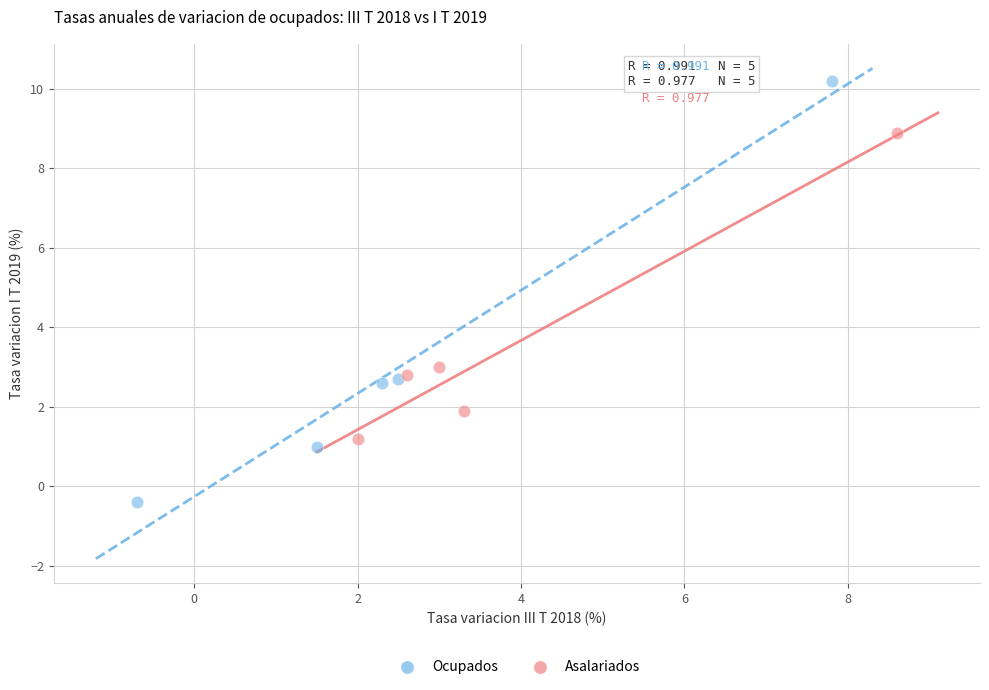

Which series has the largest Y range (max minus min)?

Ocupados